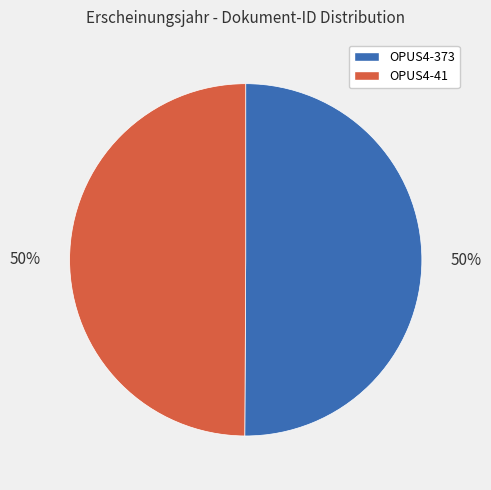

Do OPUS4-41 and OPUS4-373 together represent more than half of the pie?

Yes